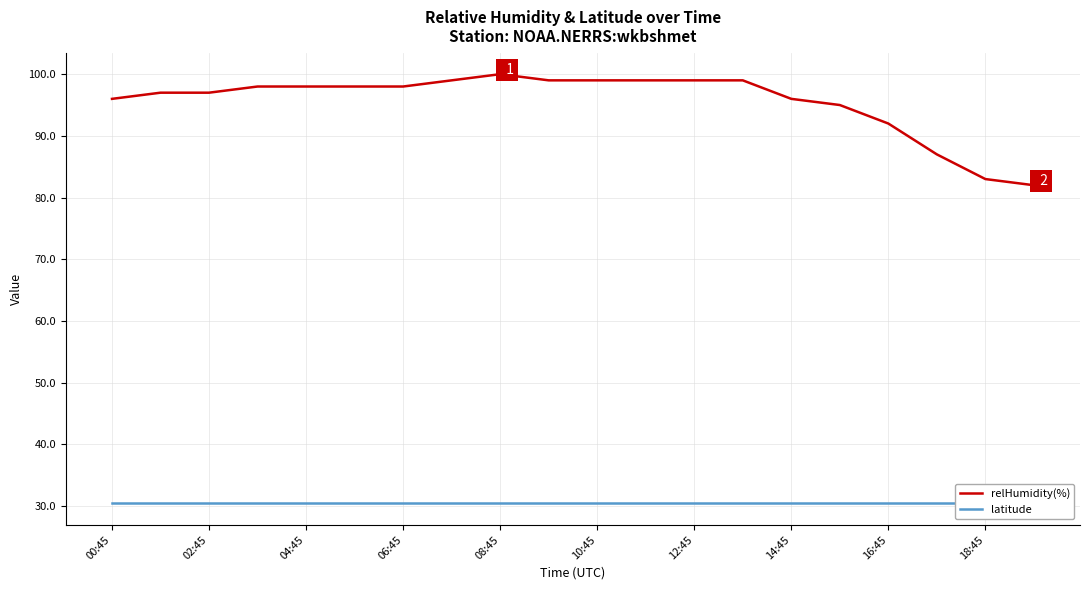

The relHumidity(%) series shows 31 at 06:45. True or false?

False